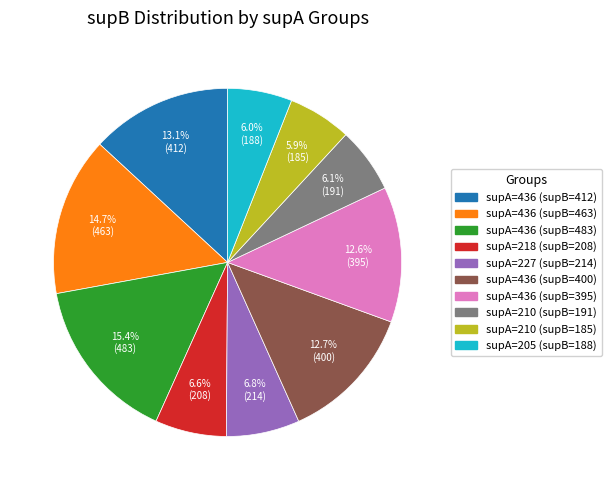

Is there any slice that represents more than half of the pie?

No